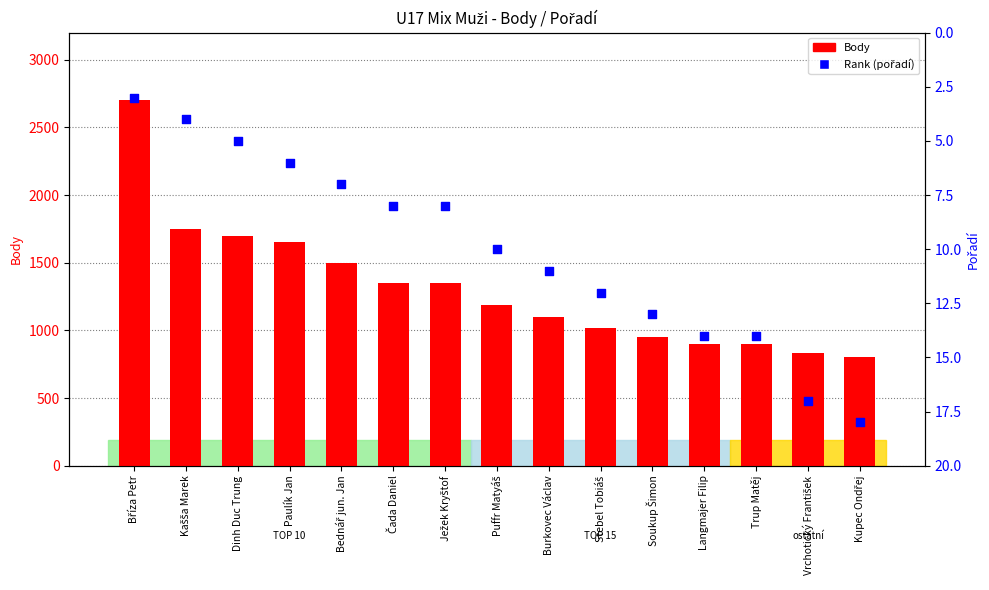

Which series has the largest total across all categories?

Body